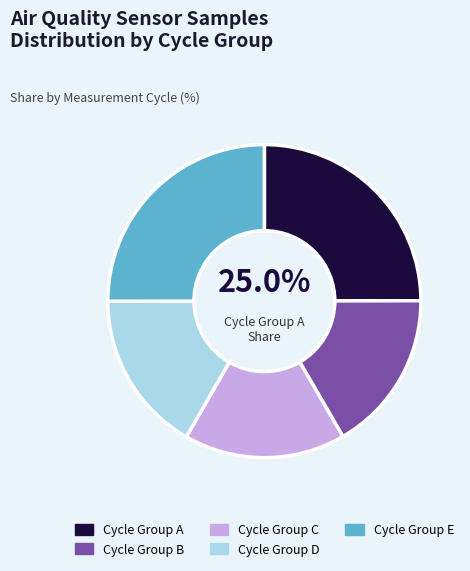

What is the ratio of the value at Cycle Group D to the value at Cycle Group B?

1.0